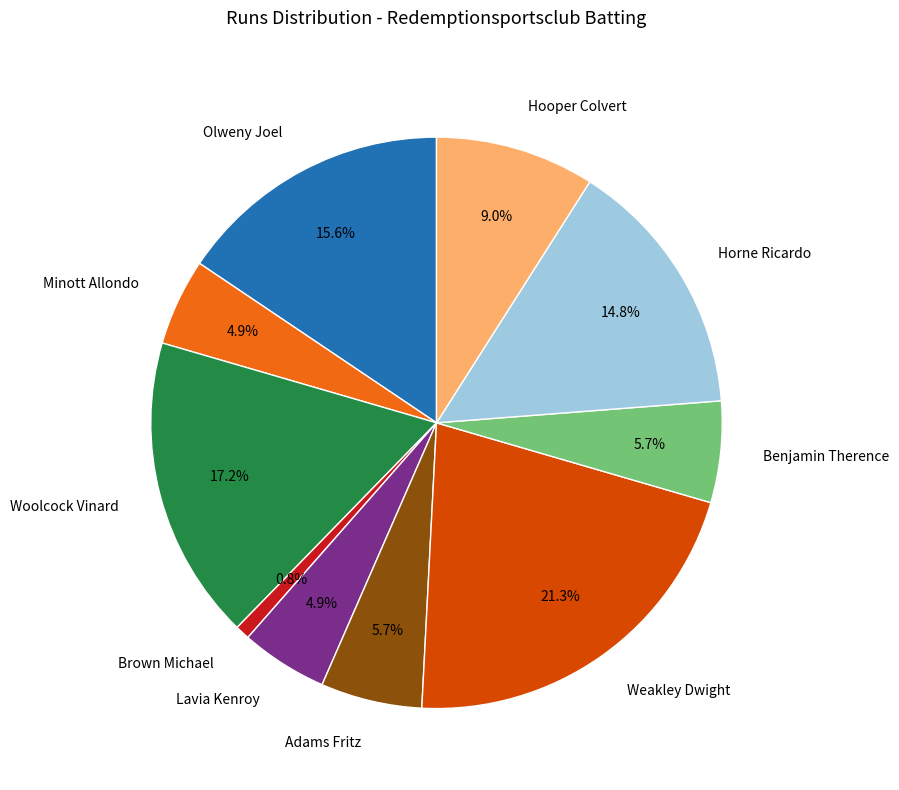

Is there a majority slice in this chart?

No